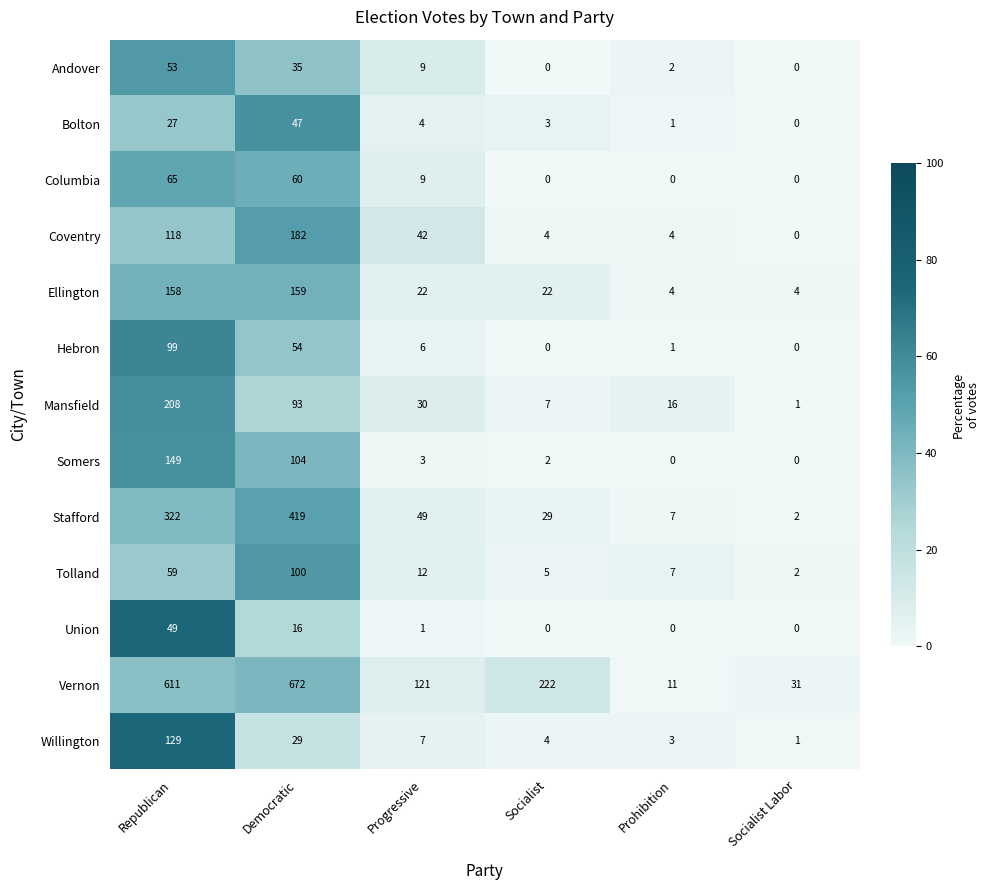

What is the highest value of the Bolton series?

47